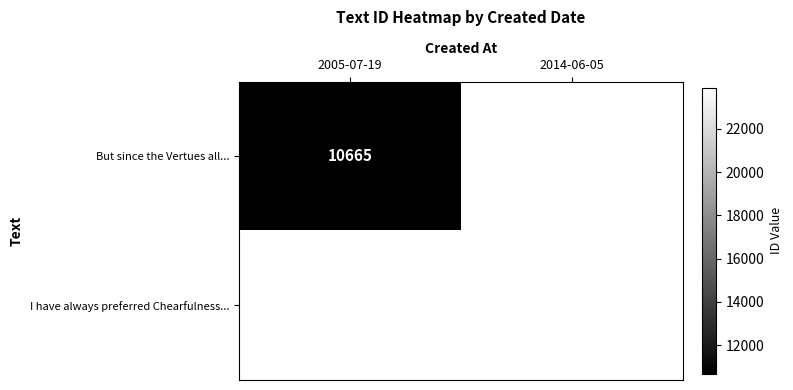

True or false: I have always preferred Chearfulness... has a value of 7356 at 2014-06-05.

False